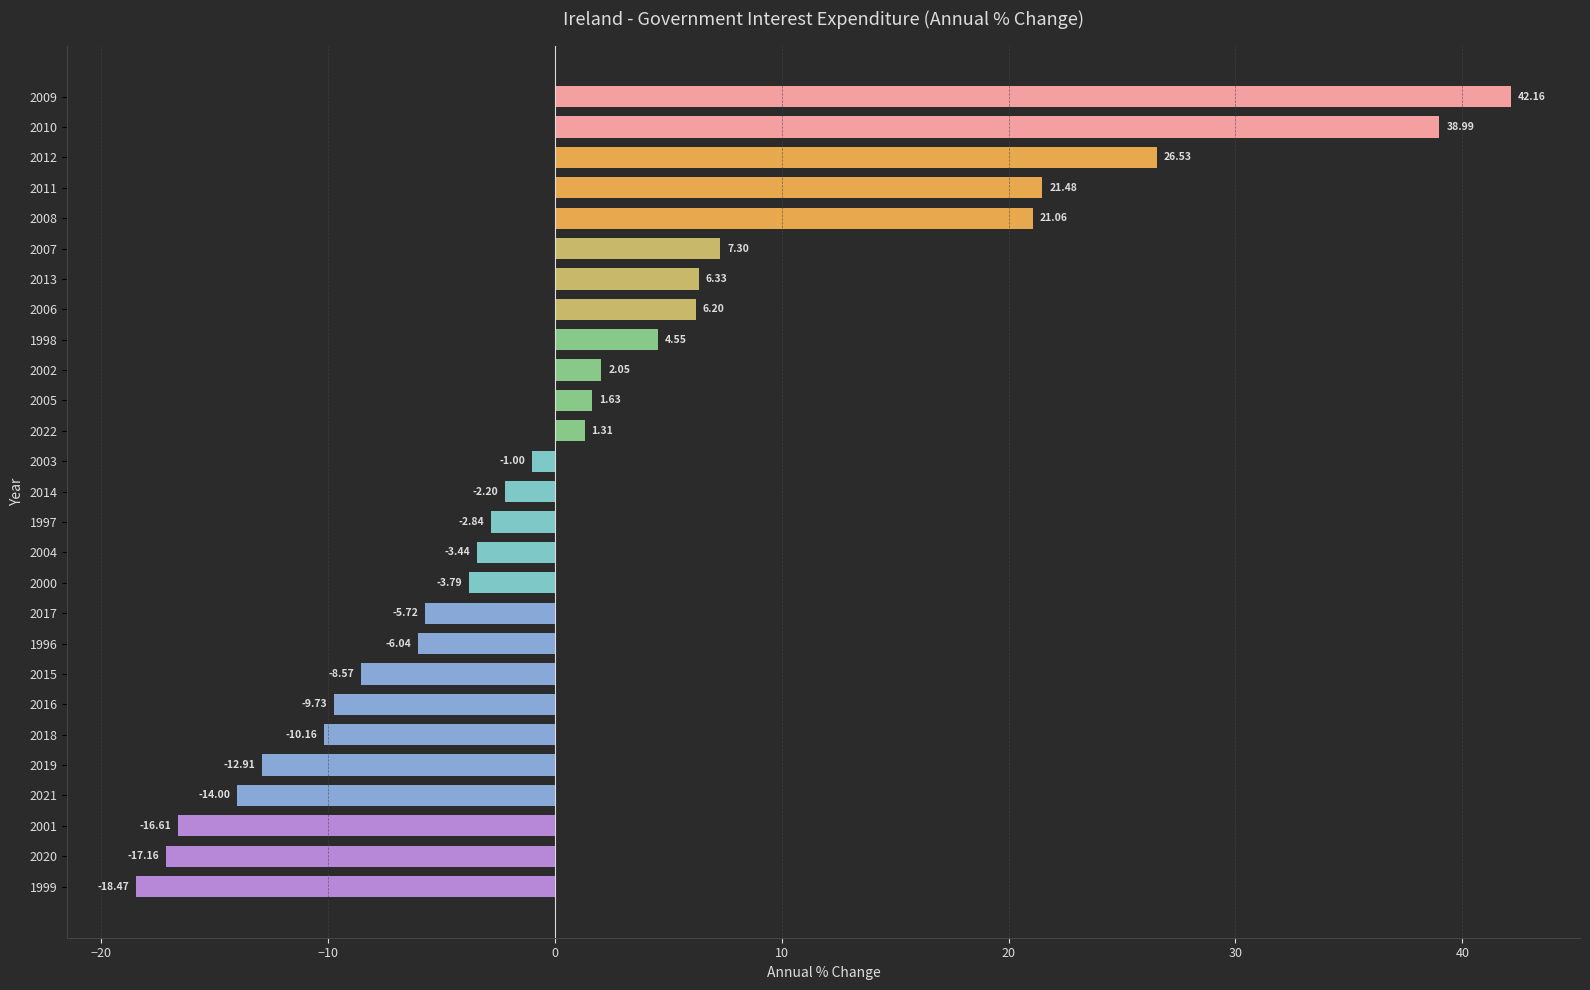

Rank the categories by value from highest to lowest.

2009, 2010, 2012, 2011, 2008, 2007, 2013, 2006, 1998, 2002, 2005, 2022, 2003, 2014, 1997, 2004, 2000, 2017, 1996, 2015, 2016, 2018, 2019, 2021, 2001, 2020, 1999